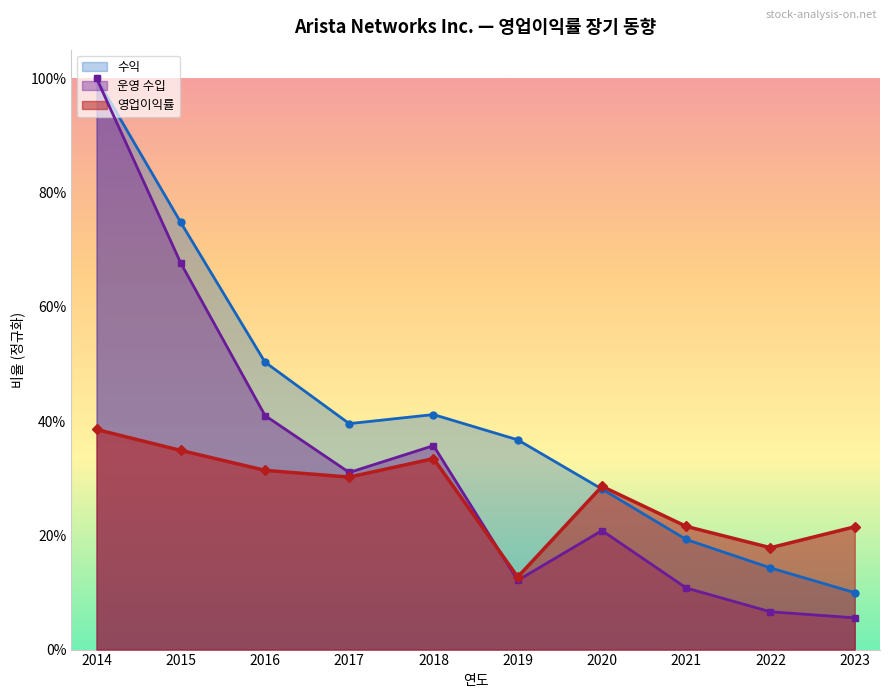

How many 영업이익률 values are between 0 and 1?

10